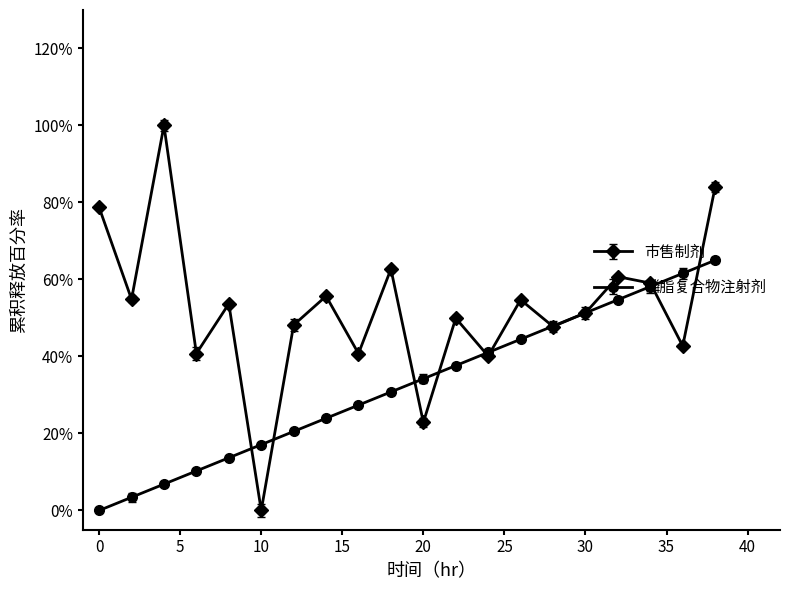

Rank the series by their average value, from highest to lowest.

市售制剂, 磷脂复合物注射剂